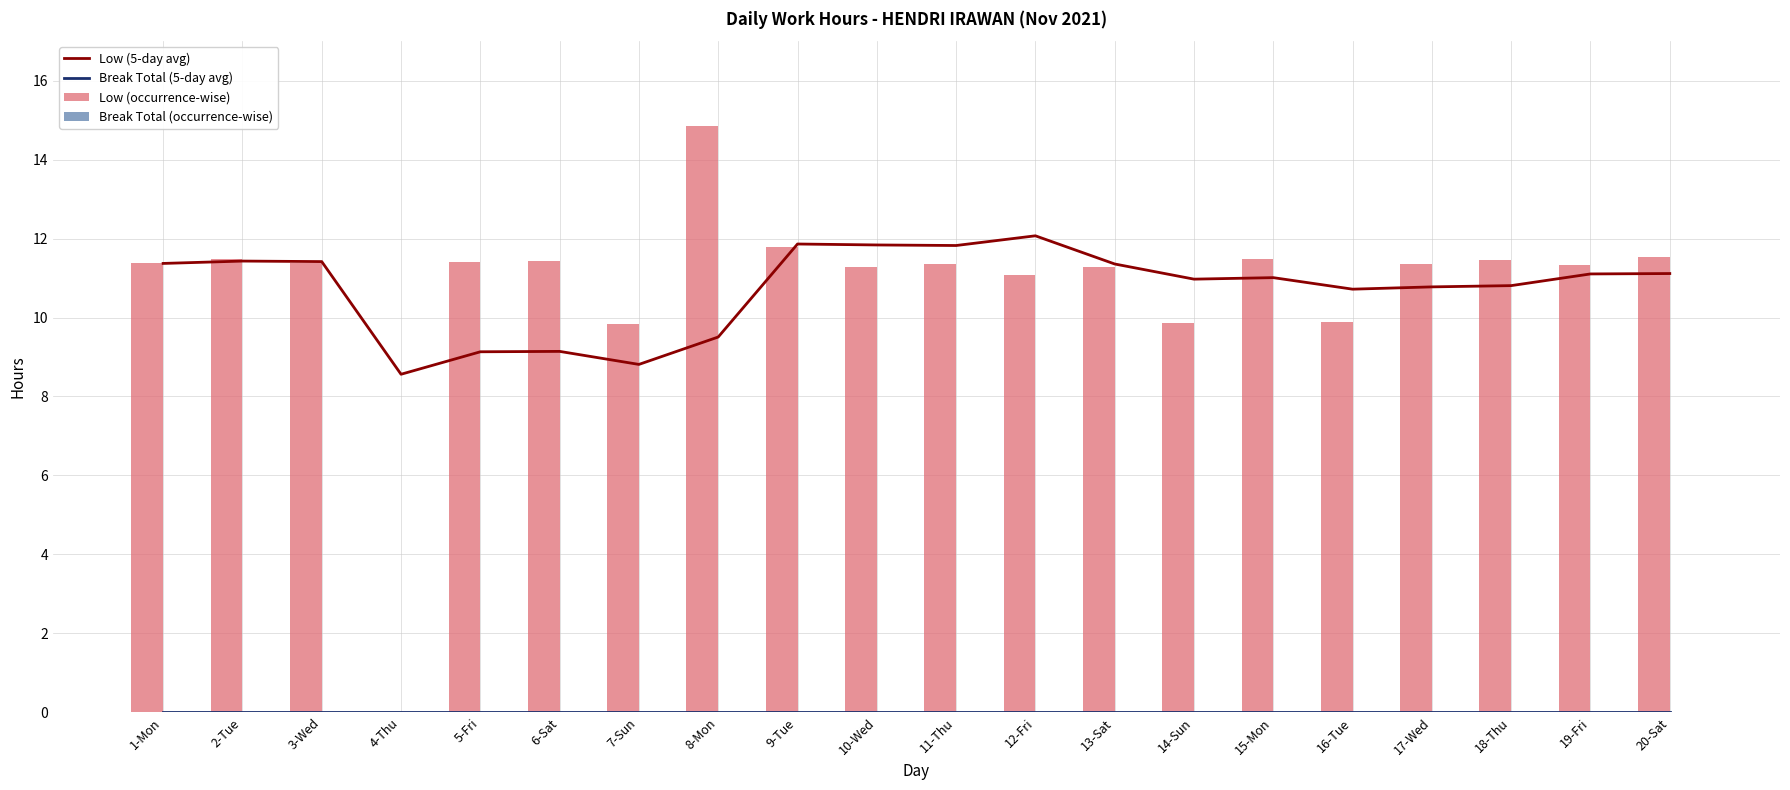

Reading left to right, extract all data points from this chart.

Low (5-day avg): 1-Mon=11.4	2-Tue=11.4	3-Wed=11.4	4-Thu=8.6	5-Fri=9.1	6-Sat=9.1	7-Sun=8.8	8-Mon=9.5	9-Tue=11.9	10-Wed=11.8	11-Thu=11.8	12-Fri=12.1	13-Sat=11.4	14-Sun=11.0	15-Mon=11.0	16-Tue=10.7	17-Wed=10.8	18-Thu=10.8	19-Fri=11.1	20-Sat=11.1
Break Total (5-day avg): 1-Mon=0.0	2-Tue=0.0	3-Wed=0.0	4-Thu=0.0	5-Fri=0.0	6-Sat=0.0	7-Sun=0.0	8-Mon=0.0	9-Tue=0.0	10-Wed=0.0	11-Thu=0.0	12-Fri=0.0	13-Sat=0.0	14-Sun=0.0	15-Mon=0.0	16-Tue=0.0	17-Wed=0.0	18-Thu=0.0	19-Fri=0.0	20-Sat=0.0
Low (occurrence-wise): 1-Mon=11.4	2-Tue=11.5	3-Wed=11.4	4-Thu=0.0	5-Fri=11.4	6-Sat=11.4	7-Sun=9.8	8-Mon=14.9	9-Tue=11.8	10-Wed=11.3	11-Thu=11.3	12-Fri=11.1	13-Sat=11.3	14-Sun=9.9	15-Mon=11.5	16-Tue=9.9	17-Wed=11.4	18-Thu=11.4	19-Fri=11.3	20-Sat=11.5
Break Total (occurrence-wise): 1-Mon=0.0	2-Tue=0.0	3-Wed=0.0	4-Thu=0.0	5-Fri=0.0	6-Sat=0.0	7-Sun=0.0	8-Mon=0.0	9-Tue=0.0	10-Wed=0.0	11-Thu=0.0	12-Fri=0.0	13-Sat=0.0	14-Sun=0.0	15-Mon=0.0	16-Tue=0.0	17-Wed=0.0	18-Thu=0.0	19-Fri=0.0	20-Sat=0.0